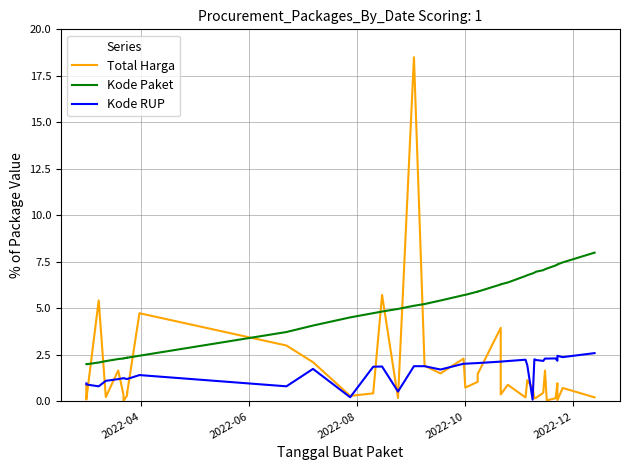

Rank the series by their maximum value, from lowest to highest.

Kode RUP, Kode Paket, Total Harga